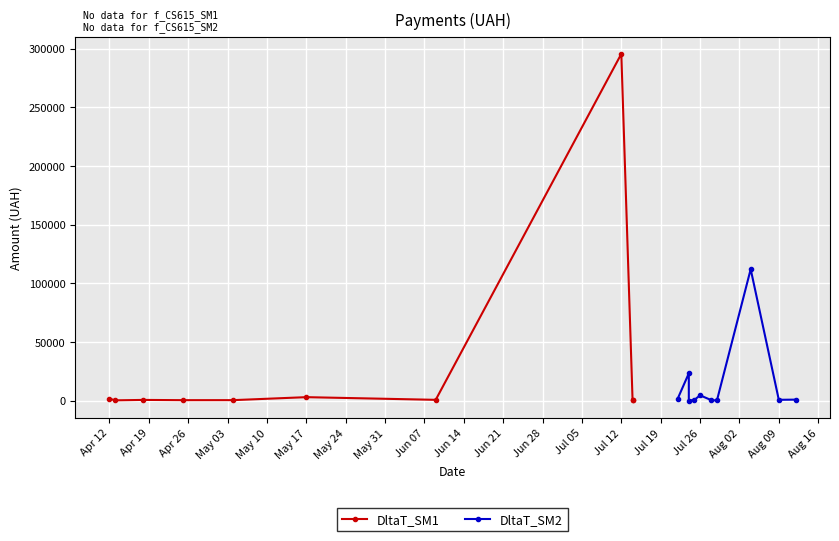

What is the sum of all DltaT_SM2 values?

143423.1